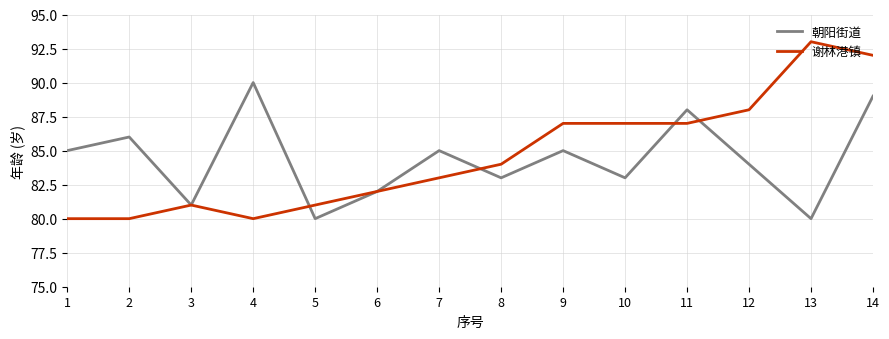

The value of 谢林港镇 at 5 is 134. True or false?

False